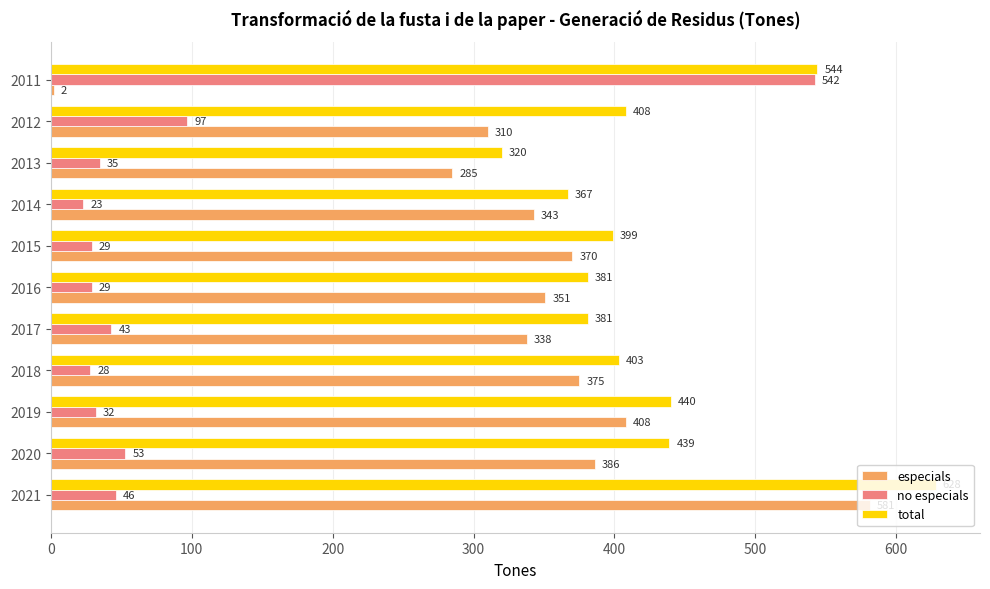

At how many categories does at least one series exceed 201?

11